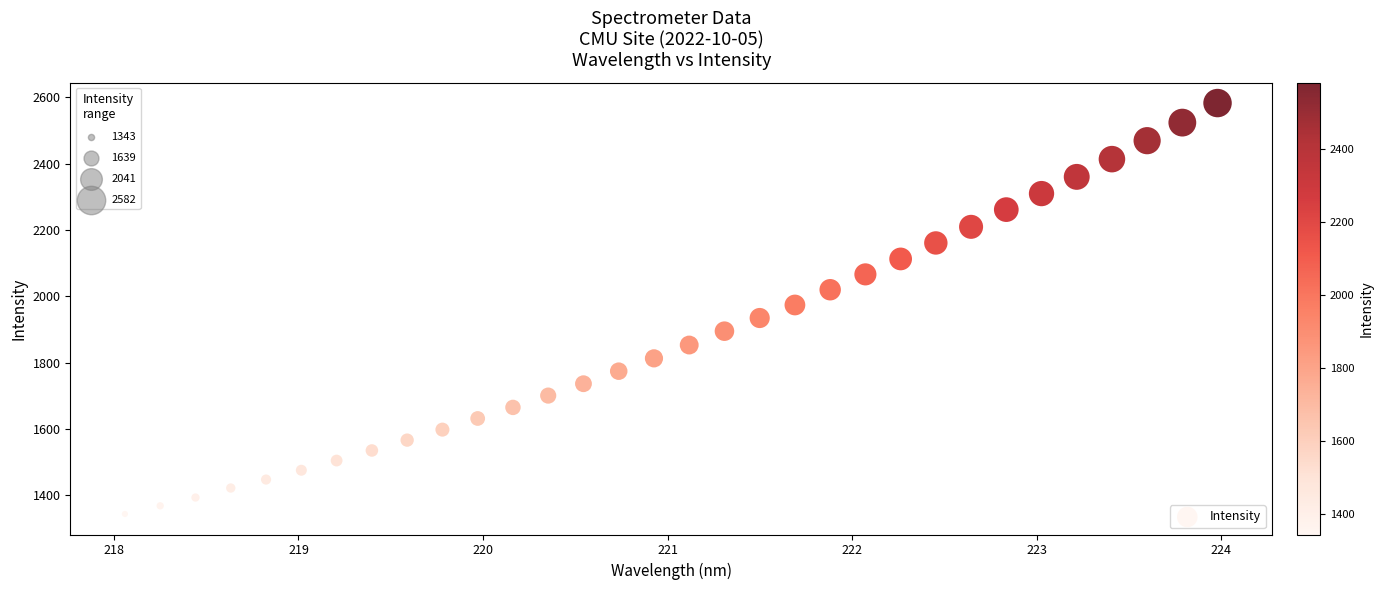

What is the range of X values (max minus min)?

5.9